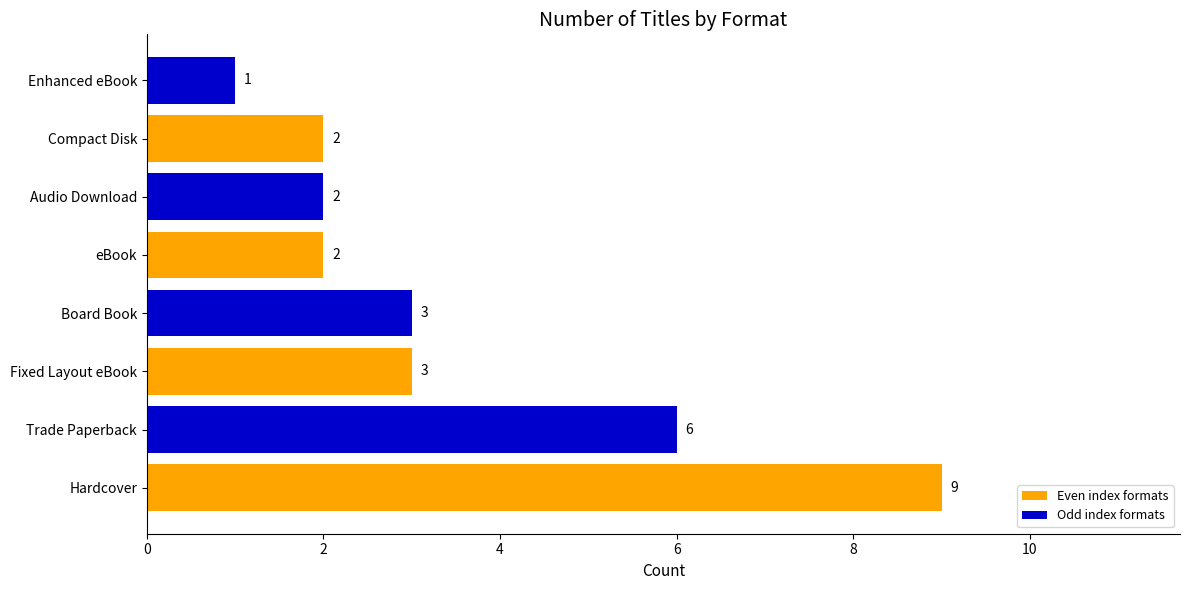

What is the sum of all values?

28